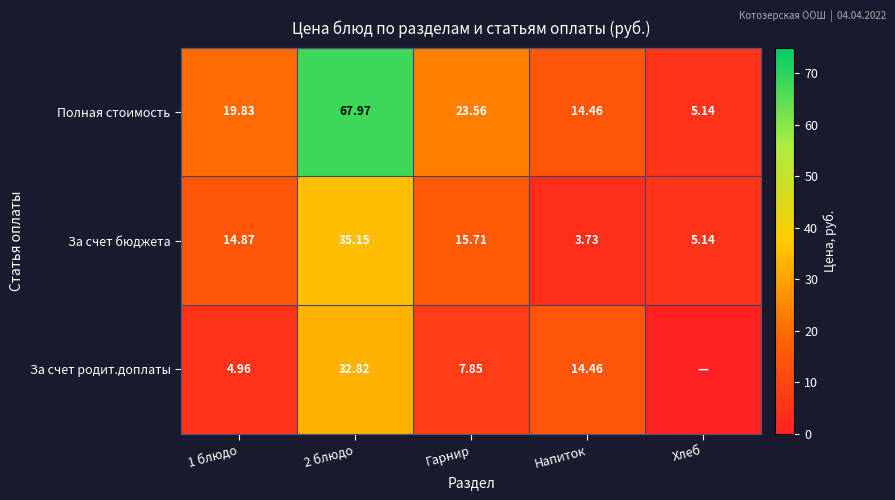

At which label is За счет бюджета closest to 19?

Гарнир